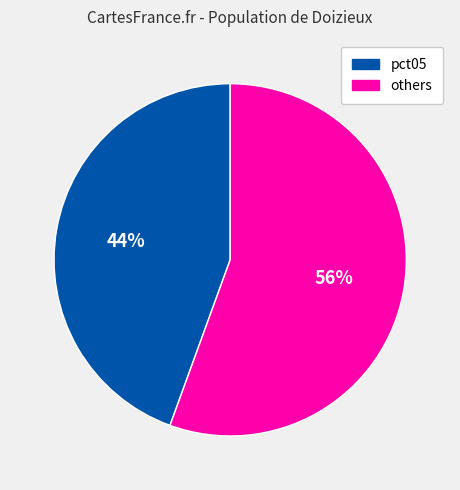

Which has a higher value, pct05 or others?

others